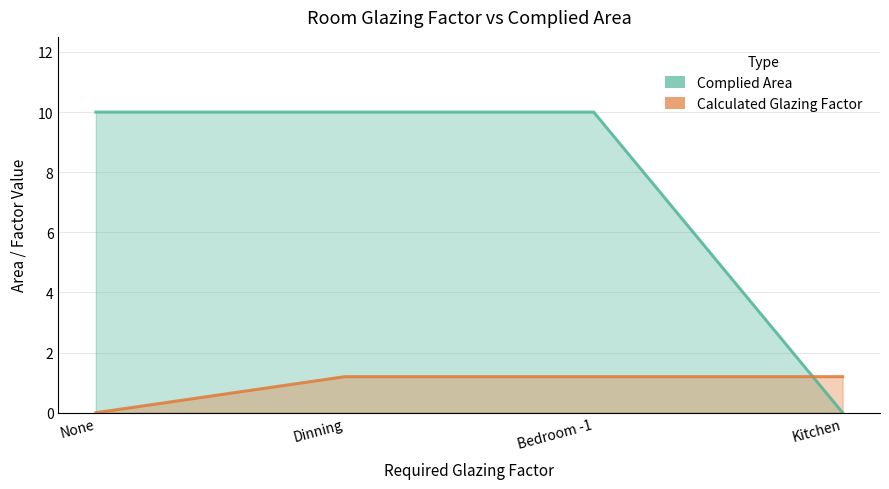

Where do Calculated Glazing Factor and Complied Area first cross each other?

Bedroom -1 and Kitchen